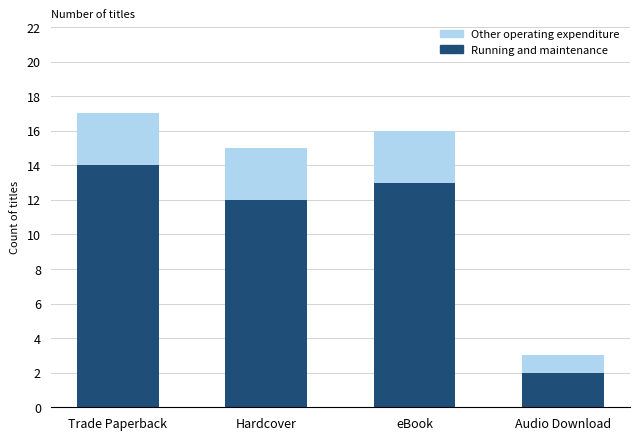

How many series are shown in this chart?

2